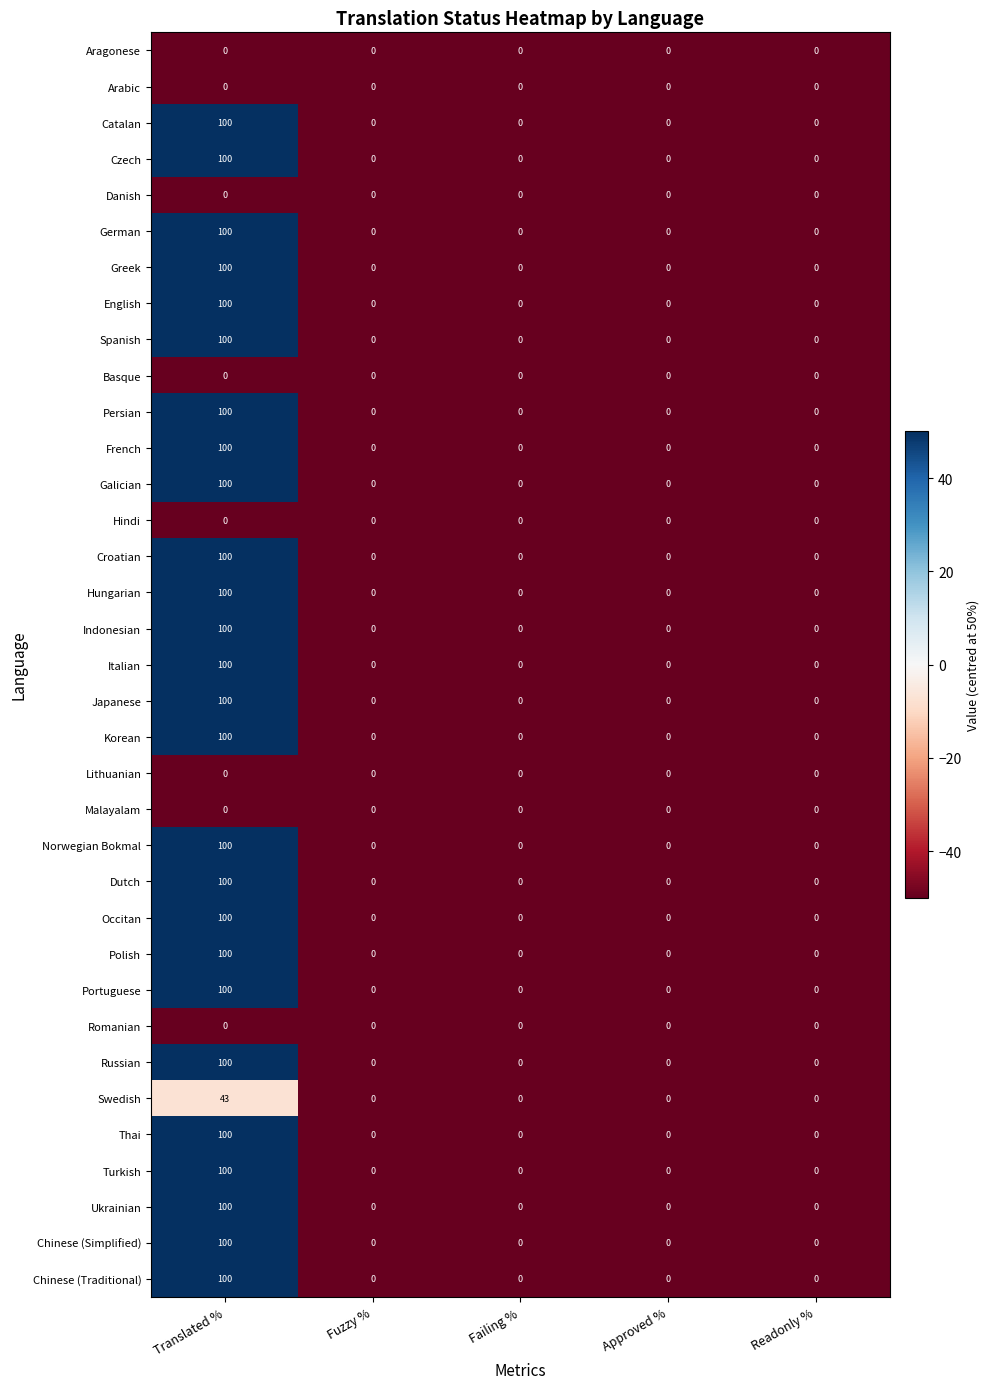

What is the sum of all Chinese (Simplified) values?

100